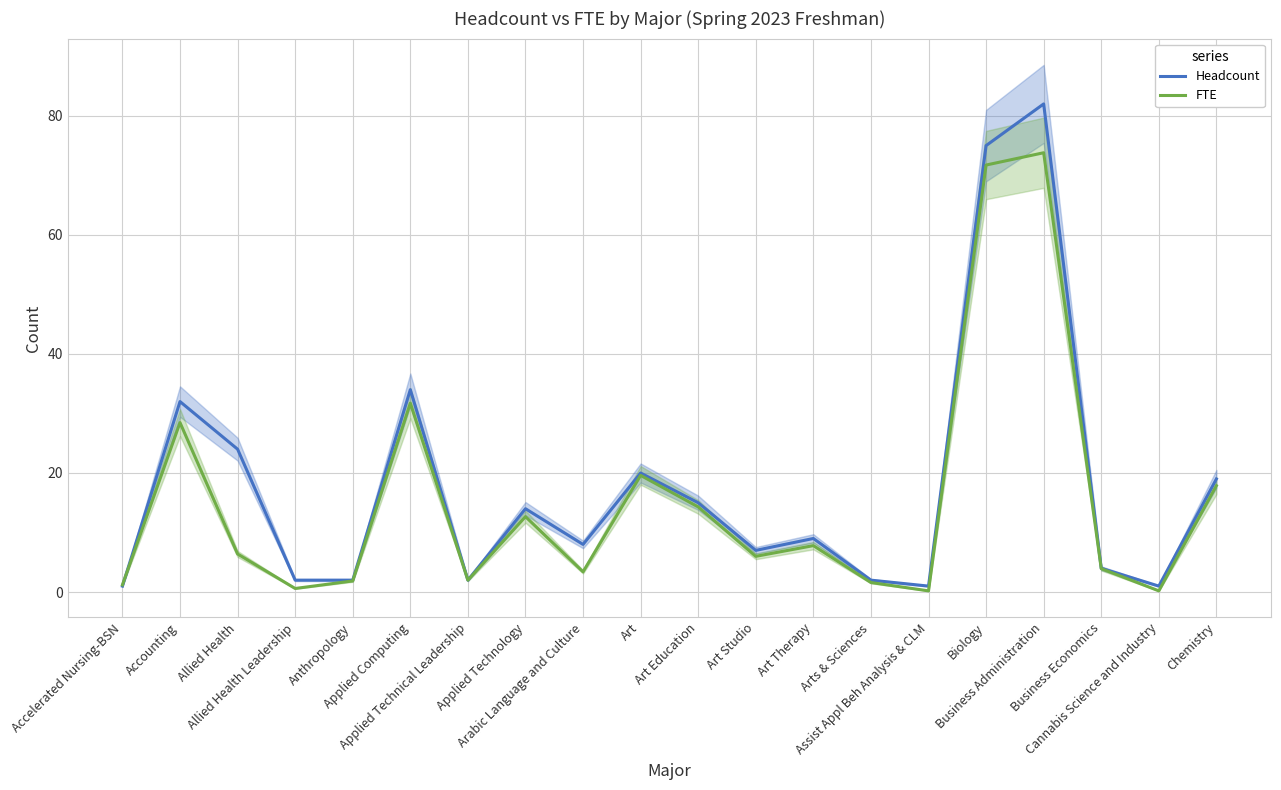

How many interior local peaks does the FTE series have?

6